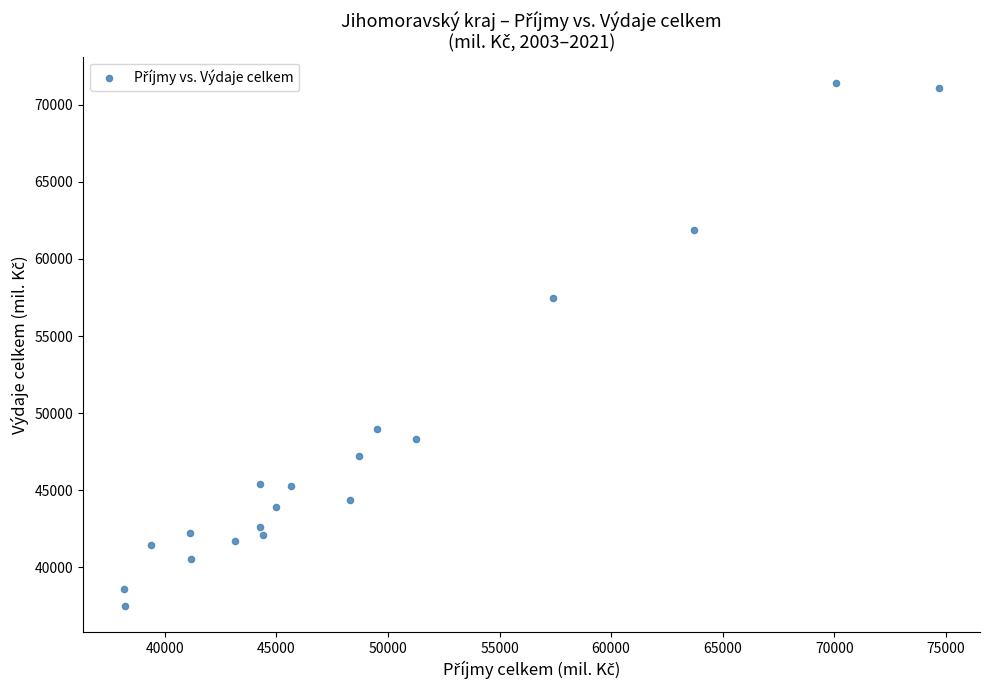

What is the range of Y values (max minus min)?

33894.6